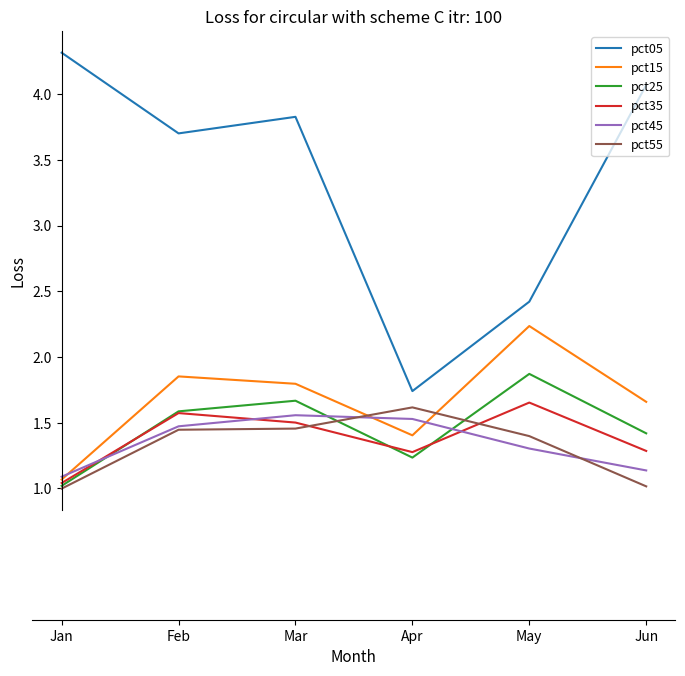

Between which two adjacent categories do pct55 and pct35 first intersect?

Mar and Apr